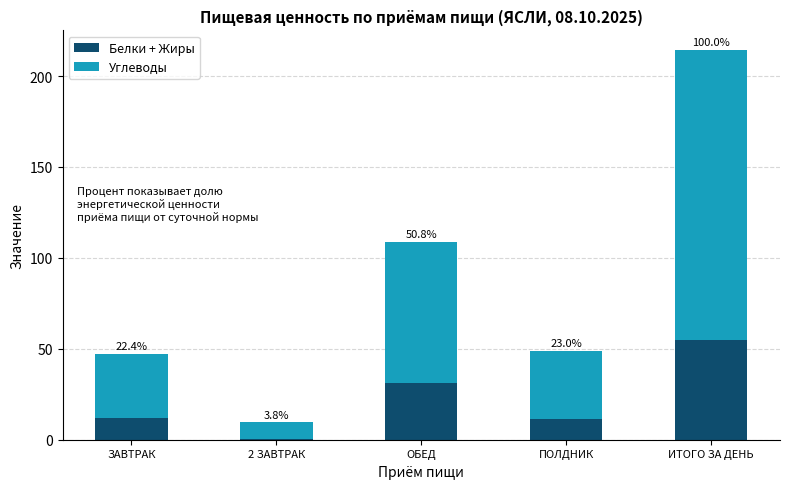

Rank the series by their maximum value, from lowest to highest.

Белки + Жиры, Углеводы